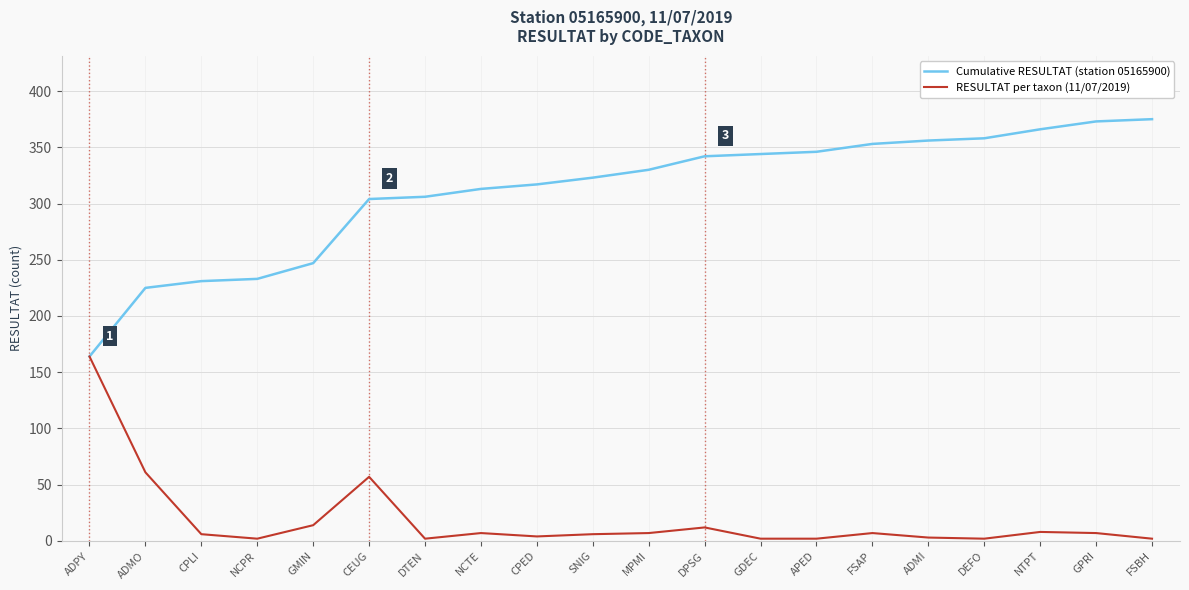

At how many categories does at least one series exceed 319?

11